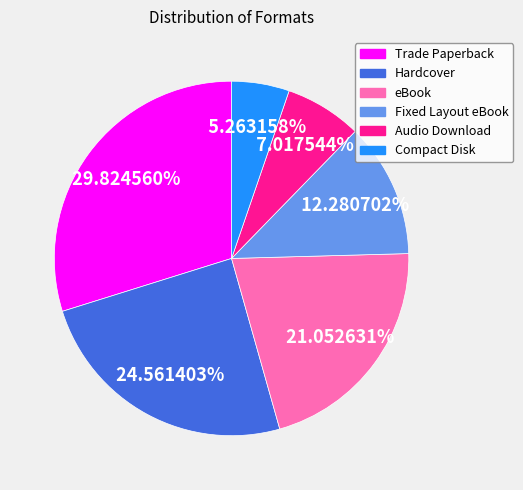

Between Trade Paperback and Compact Disk, which is larger?

Trade Paperback